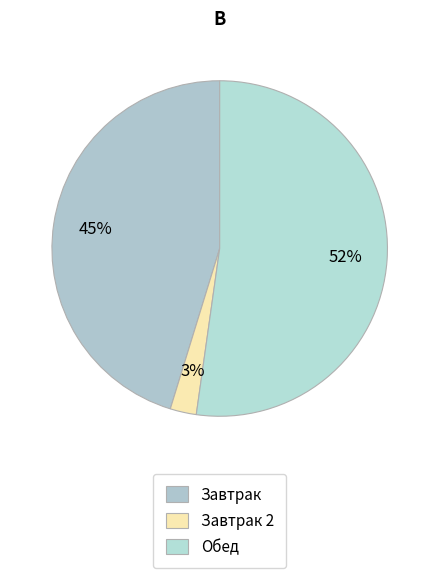

To the nearest percent, what portion does Завтрак 2 represent?

3%